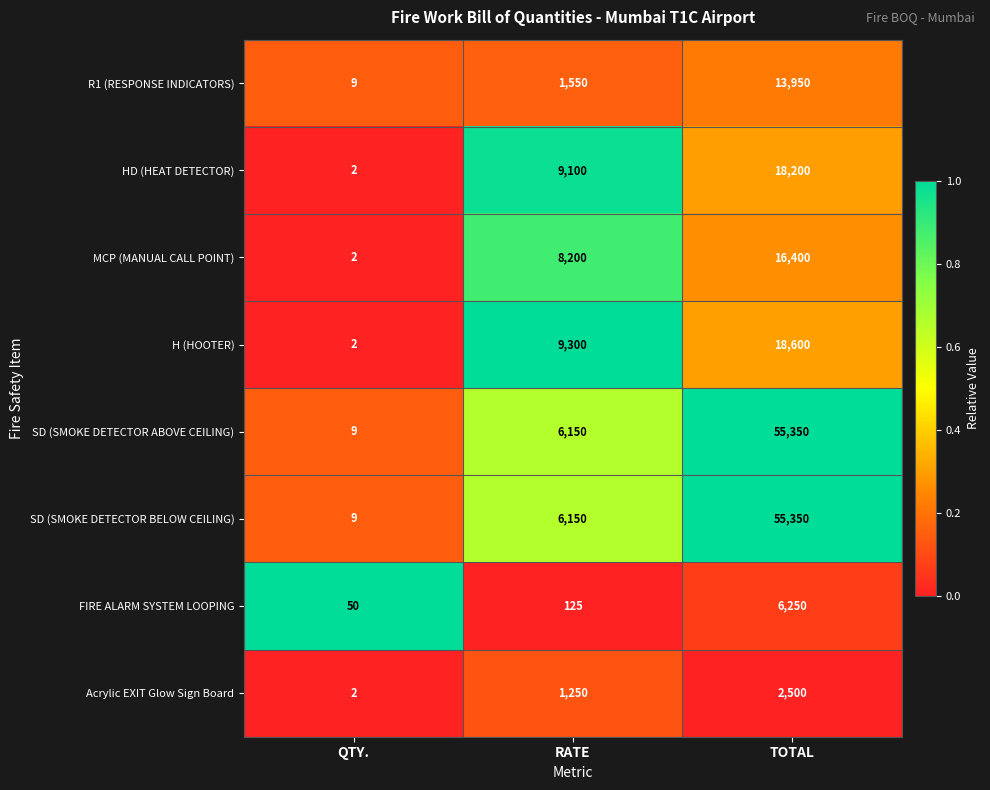

The FIRE ALARM SYSTEM LOOPING series shows 2174 at TOTAL. True or false?

False